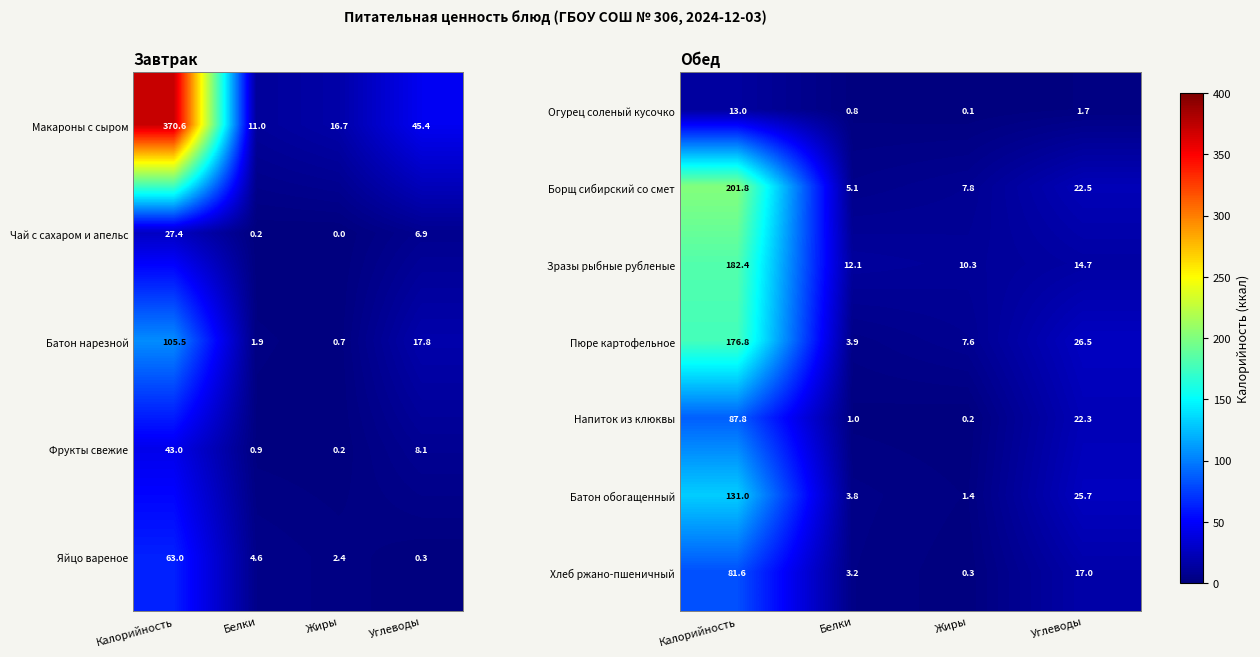

Is it true that Хлеб ржано-пшеничный equals 6.8 at Углеводы?

False